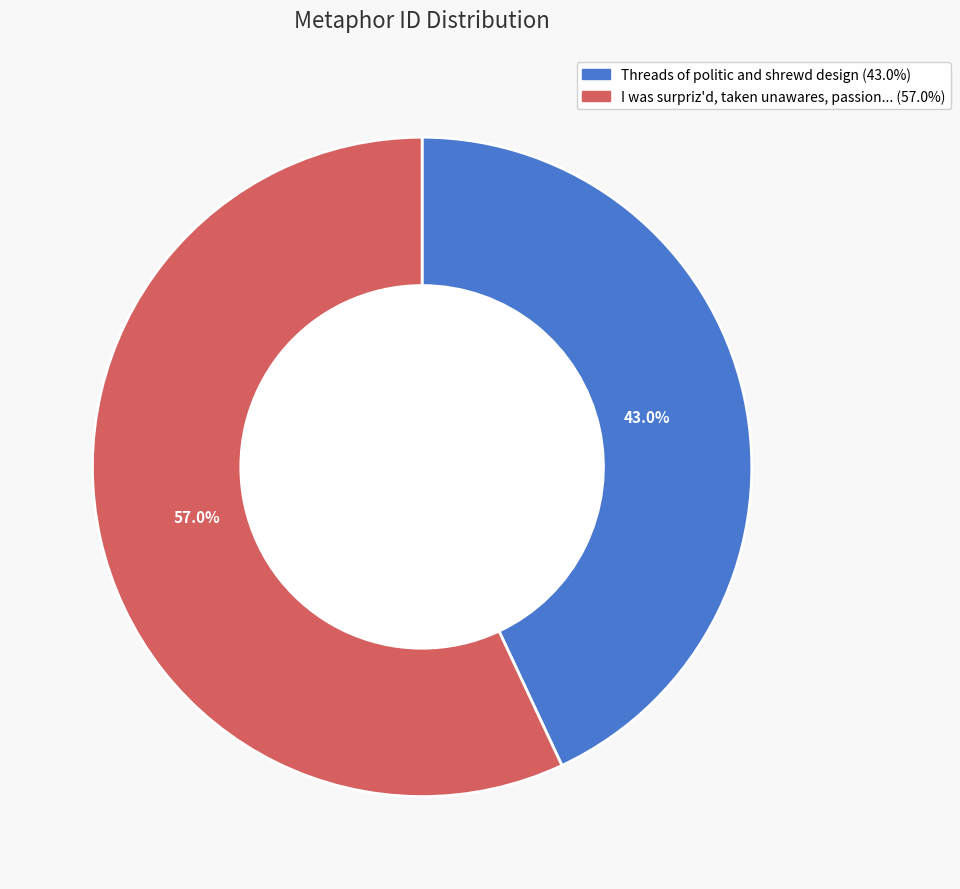

Is there a majority slice in this chart?

Yes